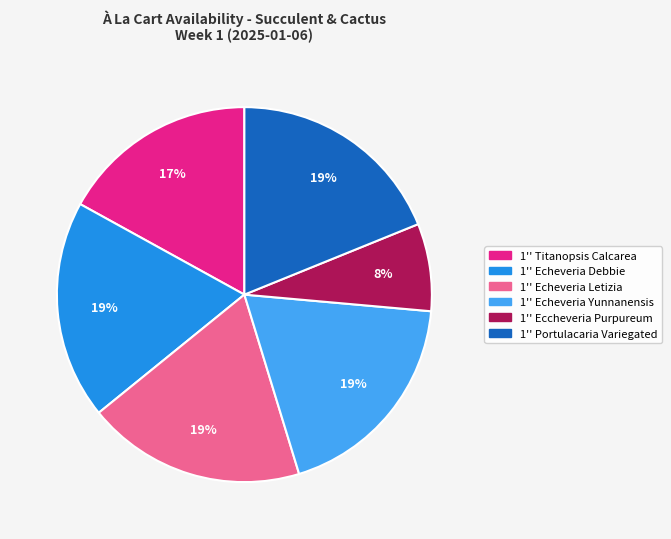

Do 1'' Portulacaria Variegated and 1'' Titanopsis Calcarea together represent more than half of the pie?

No